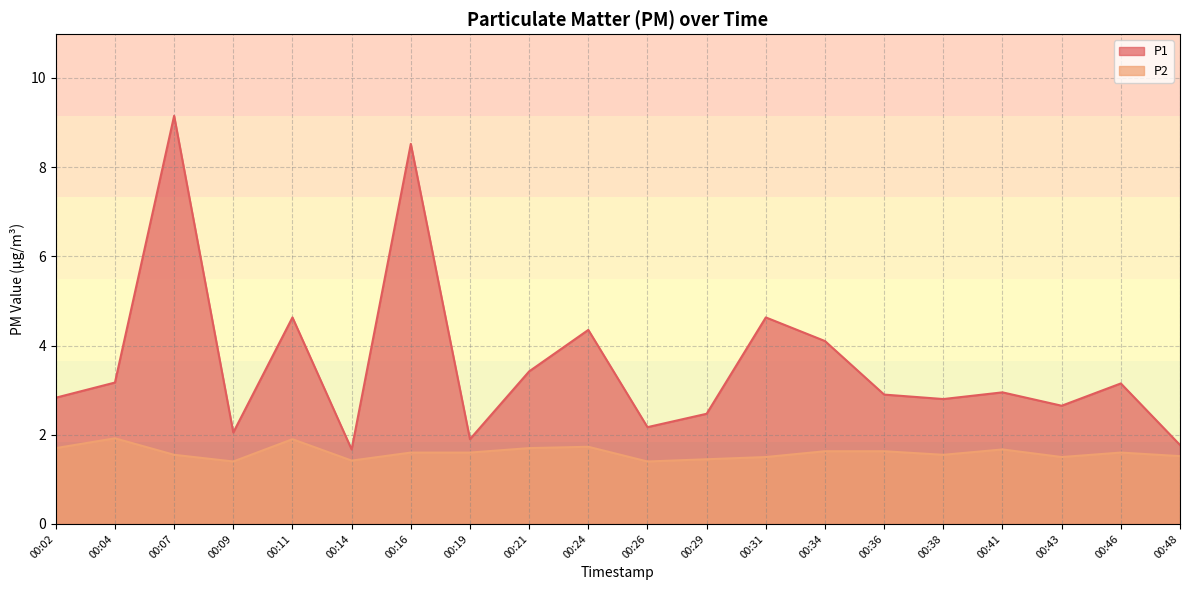

At how many categories does at least one series exceed 3?

9